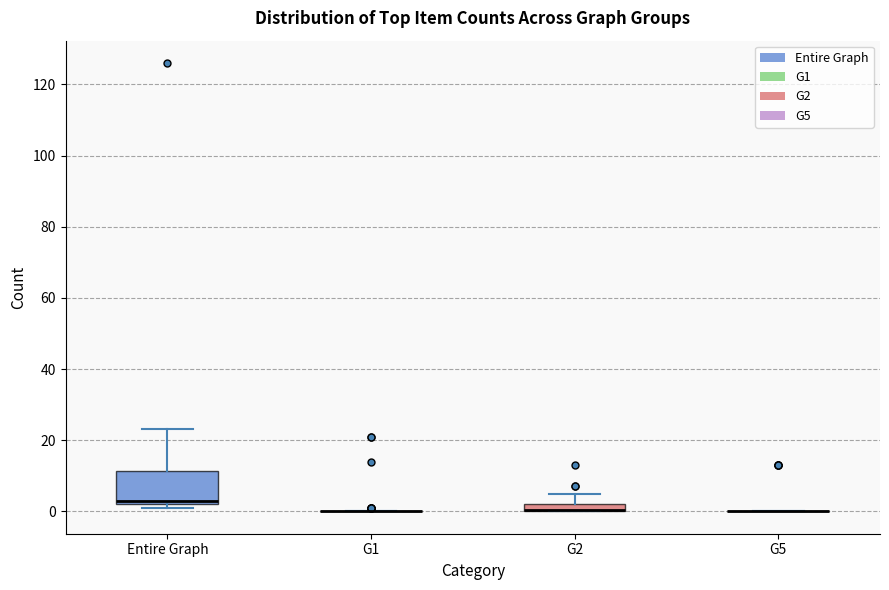

Comparing the boxes themselves (not the whiskers), which one is the tallest?

Entire Graph